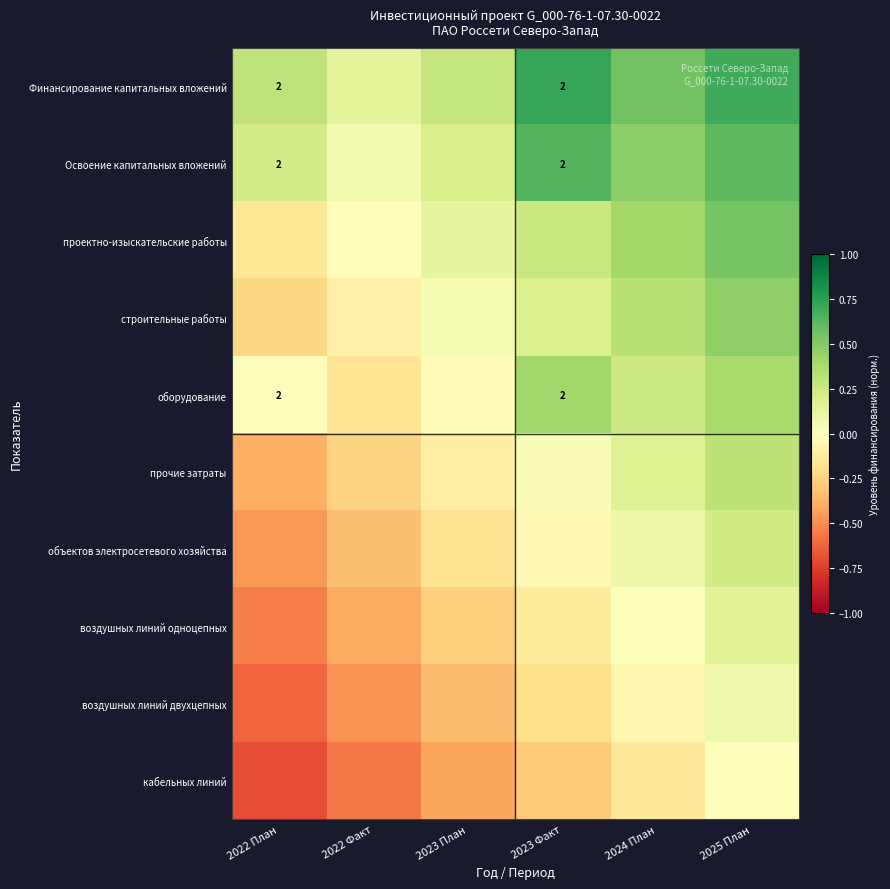

Which series has the largest total across all categories?

Финансирование капитальных вложений